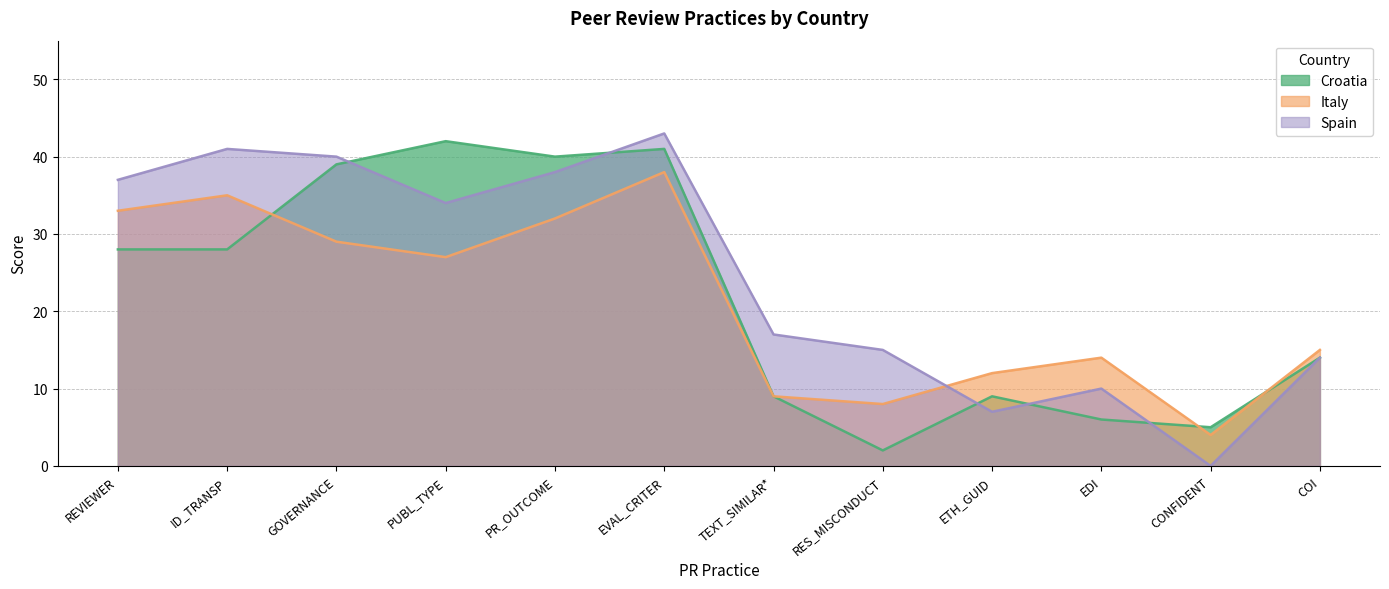

What is the sum of all Croatia values?

263